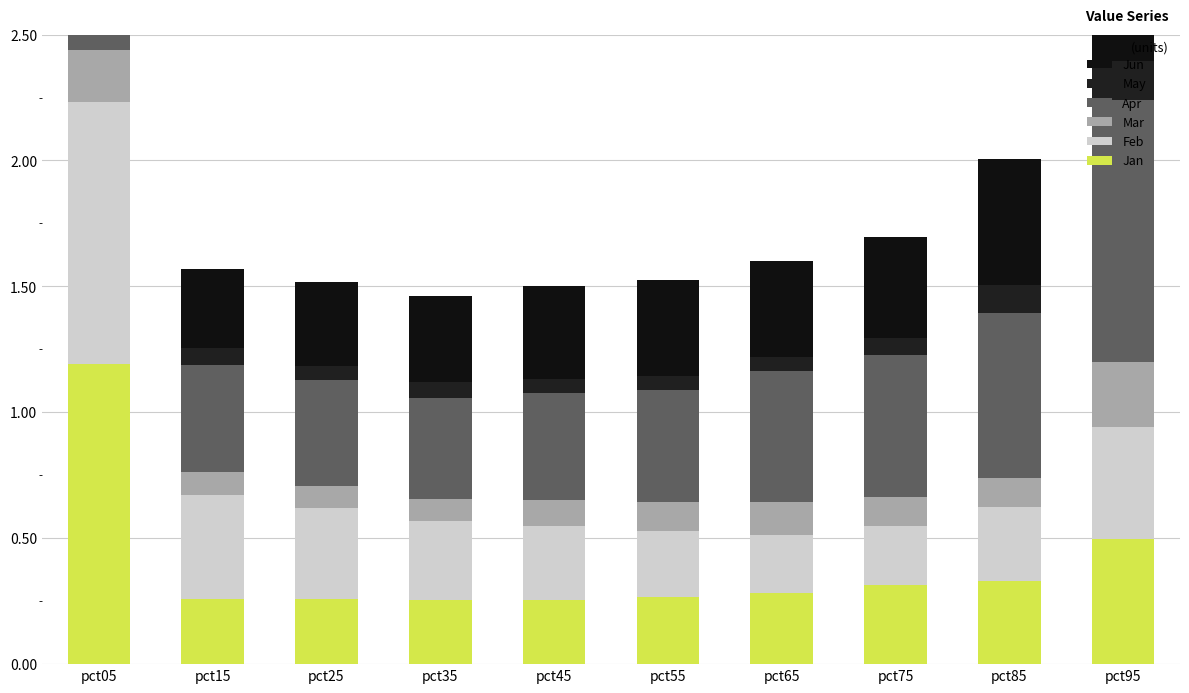

List the series in order of their peak value, lowest first.

May, Mar, Jun, Apr, Feb, Jan